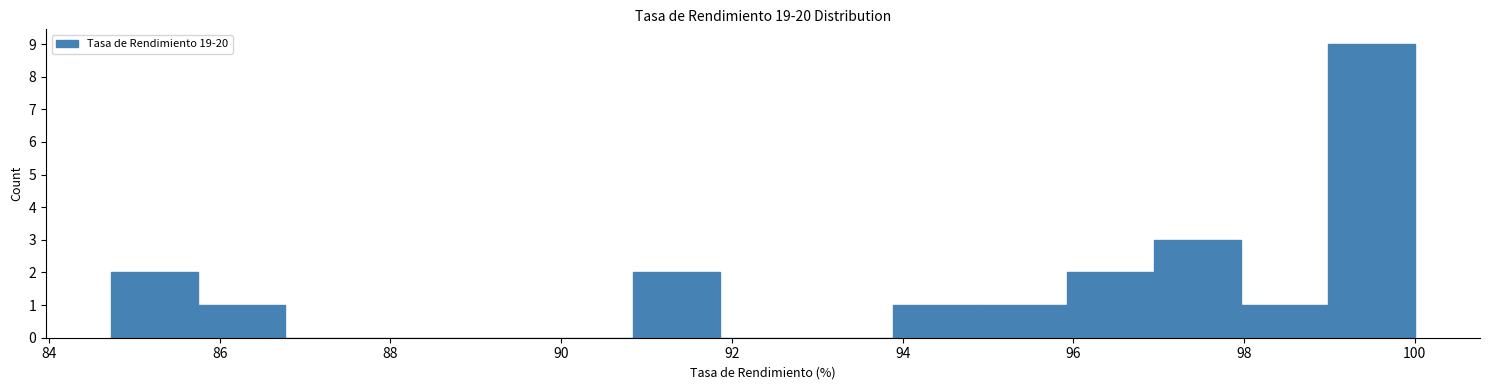

Reading left to right, transcribe this chart: for each bar, give the range it covers on the x-axis and its height. Neither the bar edges nor the heights are printed on the chart, so give them approximately, as read against the axes.

84.8 to 85.8: 2
85.8 to 86.8: 1
86.8 to 87.8: 0
87.8 to 88.8: 0
88.8 to 89.8: 0
89.8 to 90.8: 0
90.8 to 91.8: 2
91.8 to 92.8: 0
92.8 to 93.8: 0
93.8 to 95.0: 1
95.0 to 96.0: 1
96.0 to 97.0: 2
97.0 to 98.0: 3
98.0 to 99.0: 1
99.0 to 100.0: 9